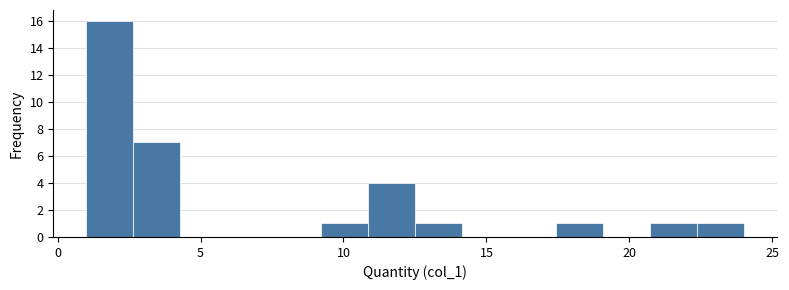

Around what value on the x-axis is the tallest bar? Give the approximate position of its centre, as read against the axis.

2.0